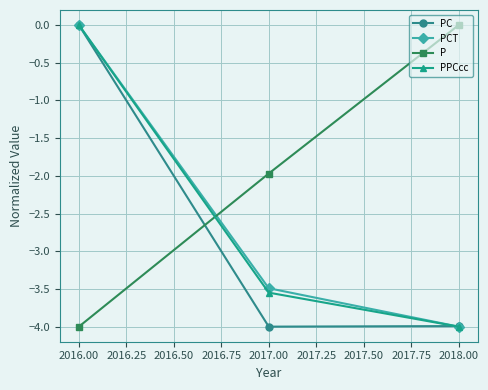

How many values in the P series exceed -1?

1